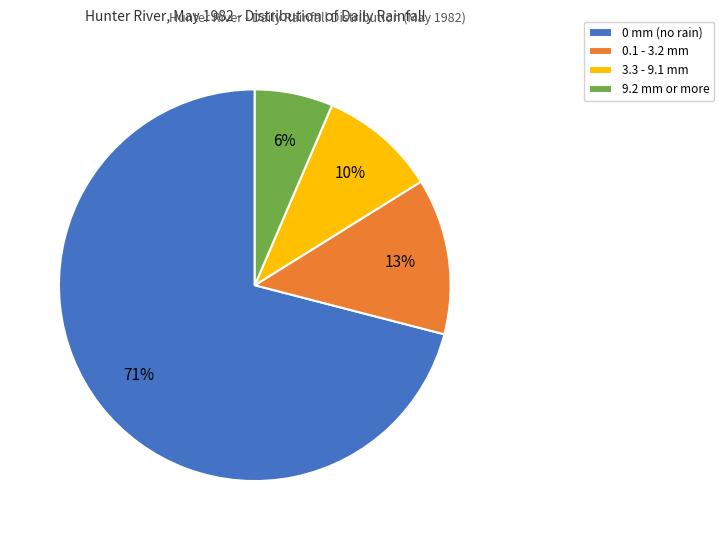

Rank the categories by value from lowest to highest.

9.2 mm or more, 3.3 - 9.1 mm, 0.1 - 3.2 mm, 0 mm (no rain)